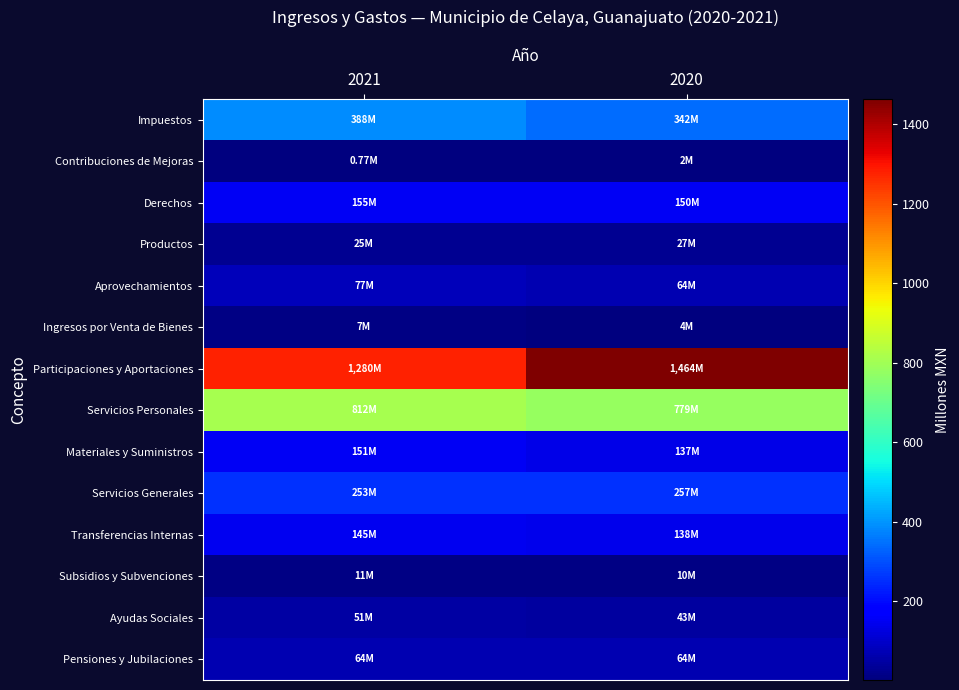

Which category has the highest value across all series?

2020